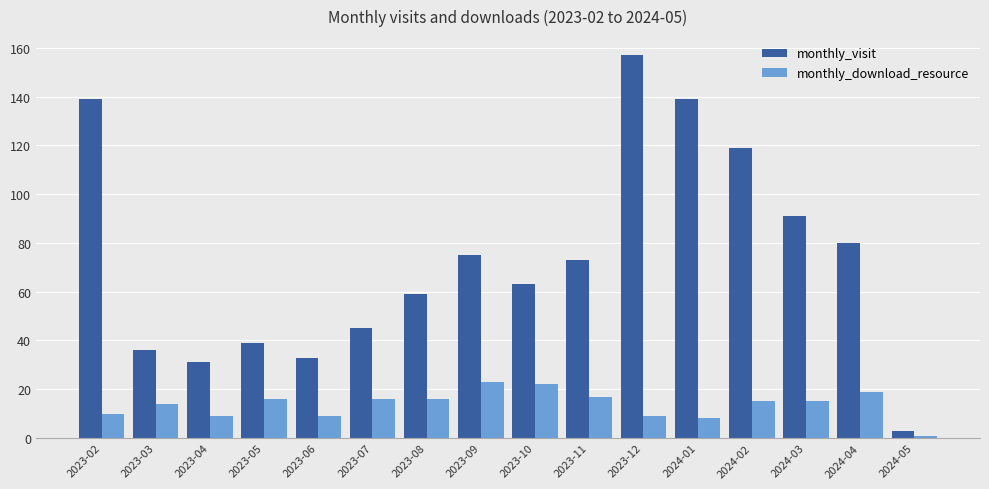

What is the sum of the monthly_download_resource values at 2023-03 and 2023-05?

30